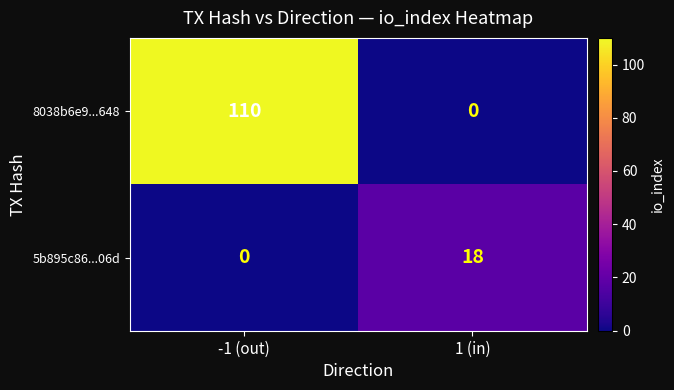

Which series changed the most between -1 (out) and 1 (in)?

8038b6e9...648